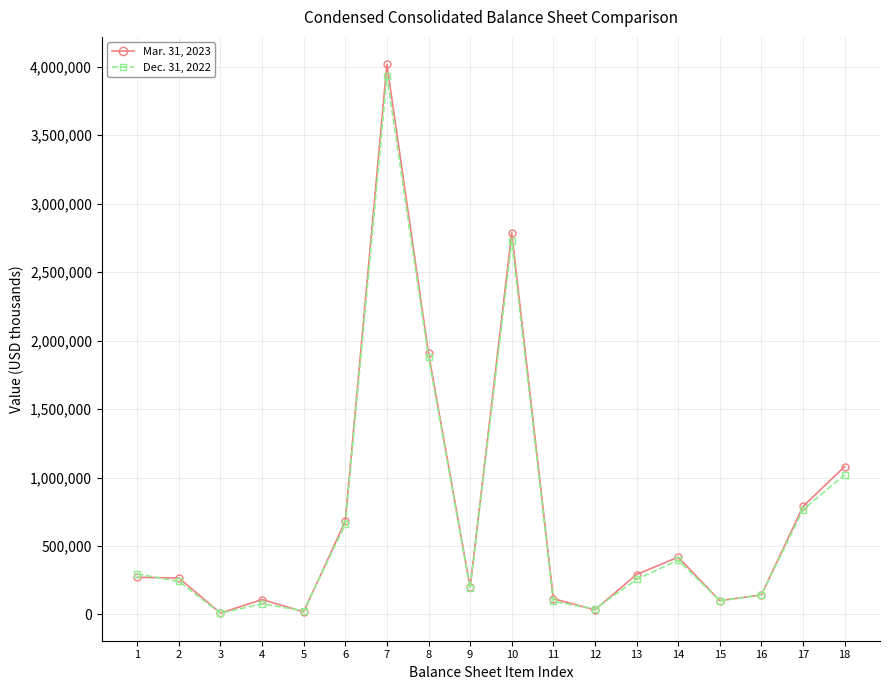

How many lines are shown in the chart?

2